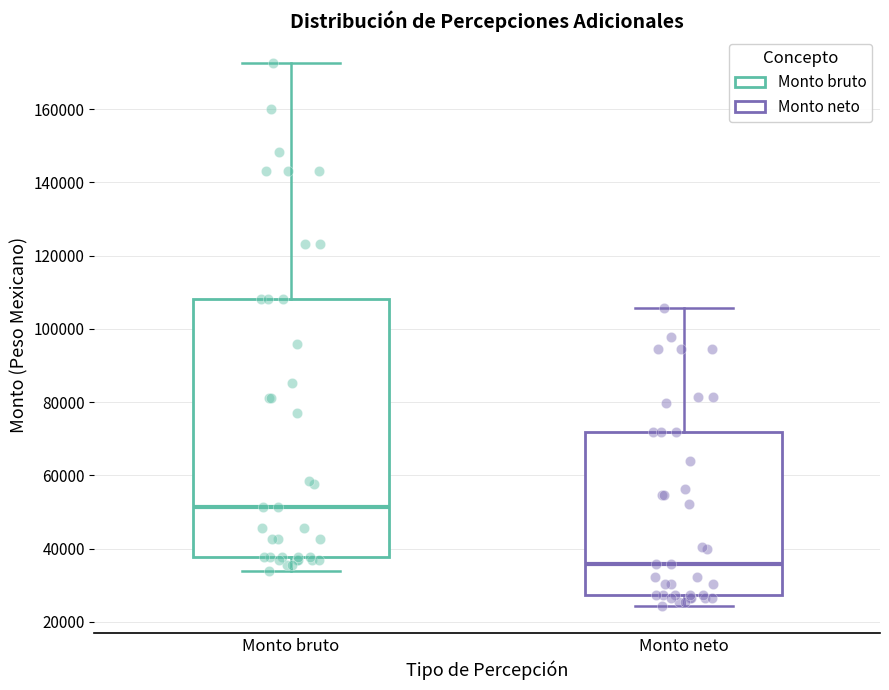

Which box's median line is the lowest?

Monto neto